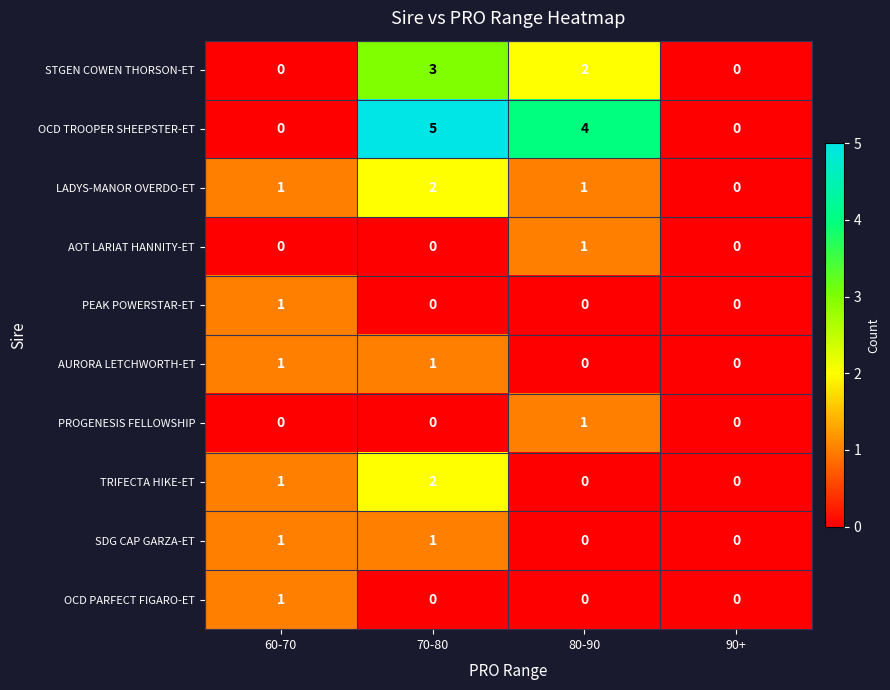

What is the sum of all STGEN COWEN THORSON-ET values?

5